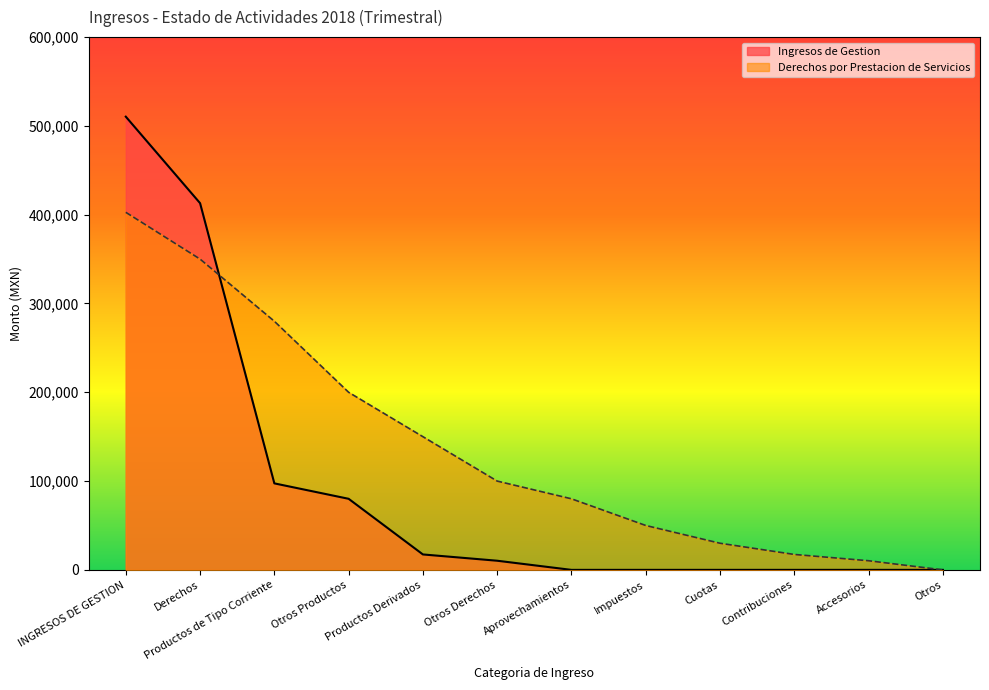

Reading left to right, list all the values displayed in this chart.

Ingresos de Gestion: 510397.8	412976.6	97421.3	80045.8	17375.5	10296.0	0.0	0.0	0.0	0.0	0.0	0.0
Derechos por Prestacion de Servicios: 402680.6	350000.0	280000.0	200000.0	150000.0	100000.0	80045.8	50000.0	30000.0	17375.5	10296.0	0.0